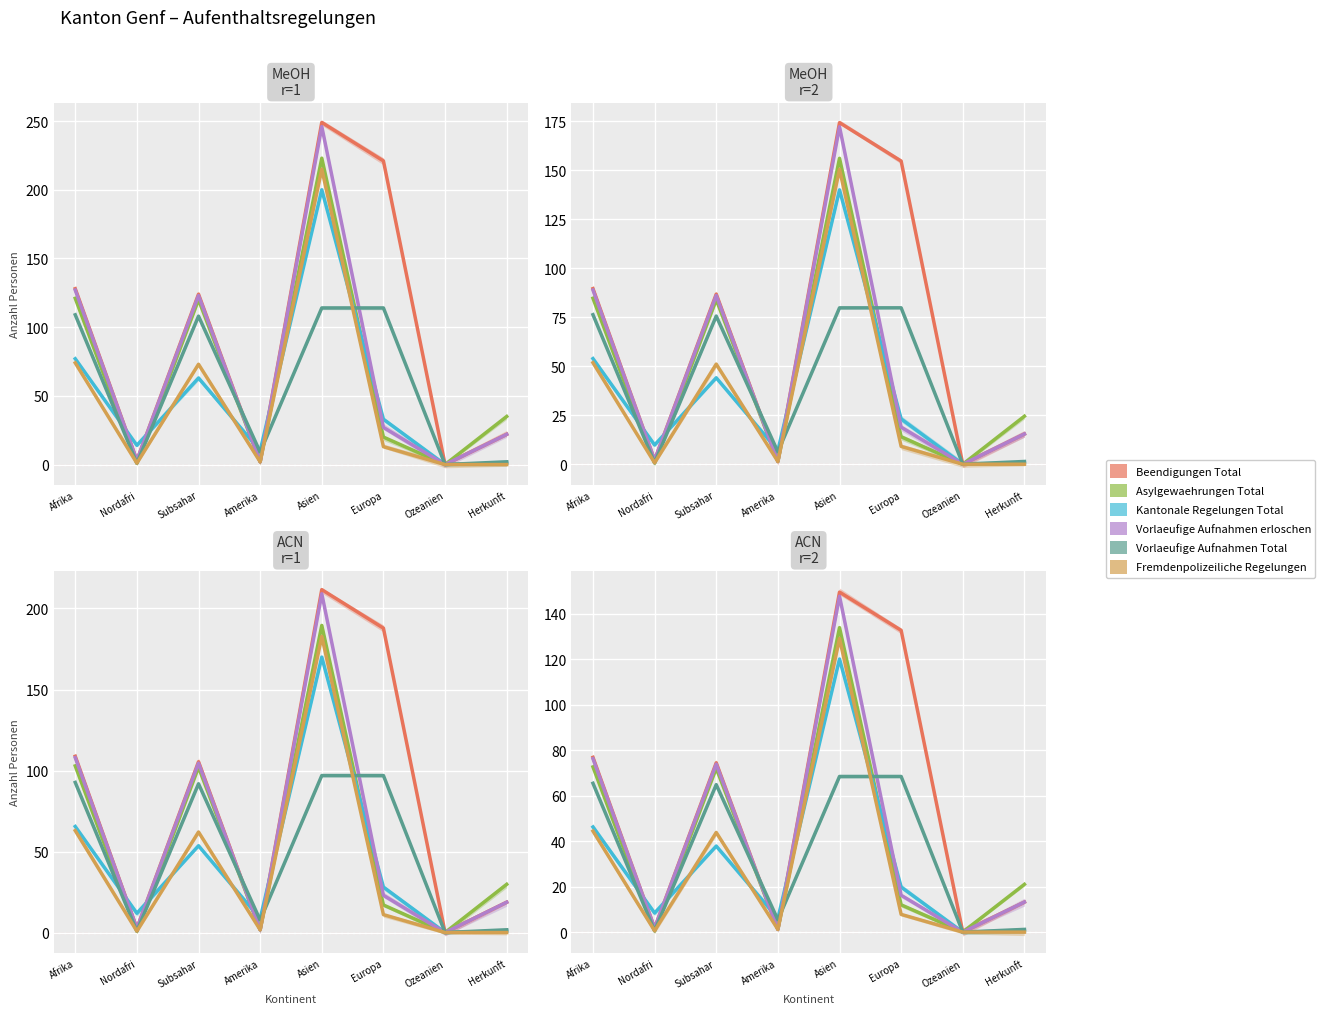

True or false: Vorlaeufige Aufnahmen erloschen has more than 0 points higher than both neighbors.

True